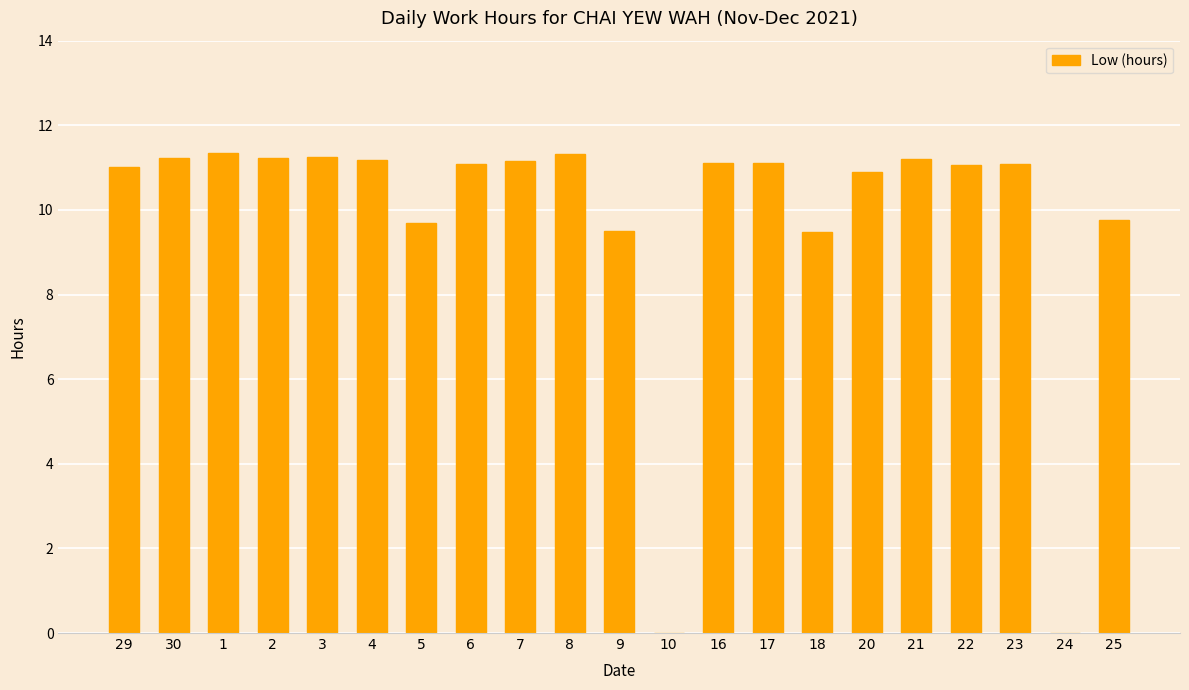

What is the change in value from 4 to 25?

-1.4